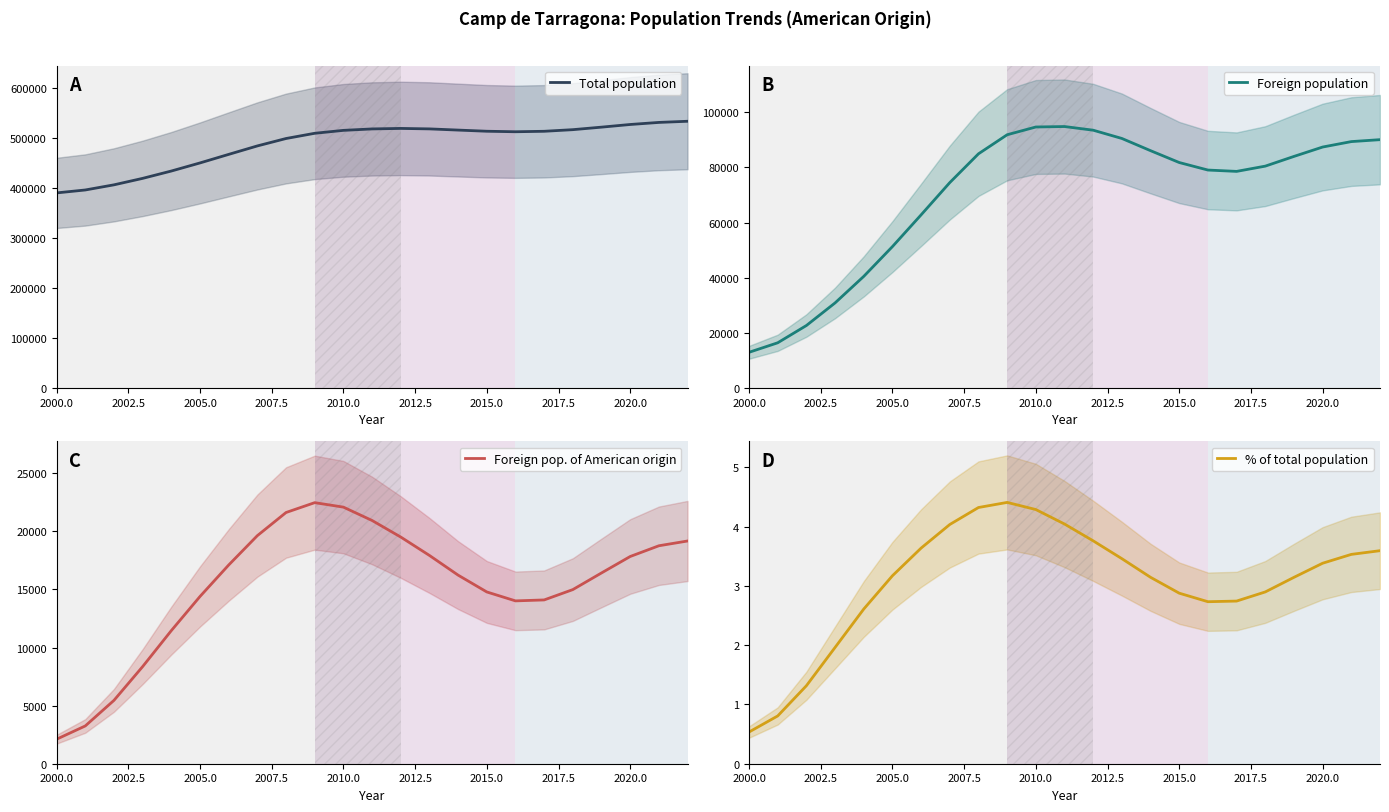

At which label does Foreign pop. of American origin reach its minimum?

2000.0